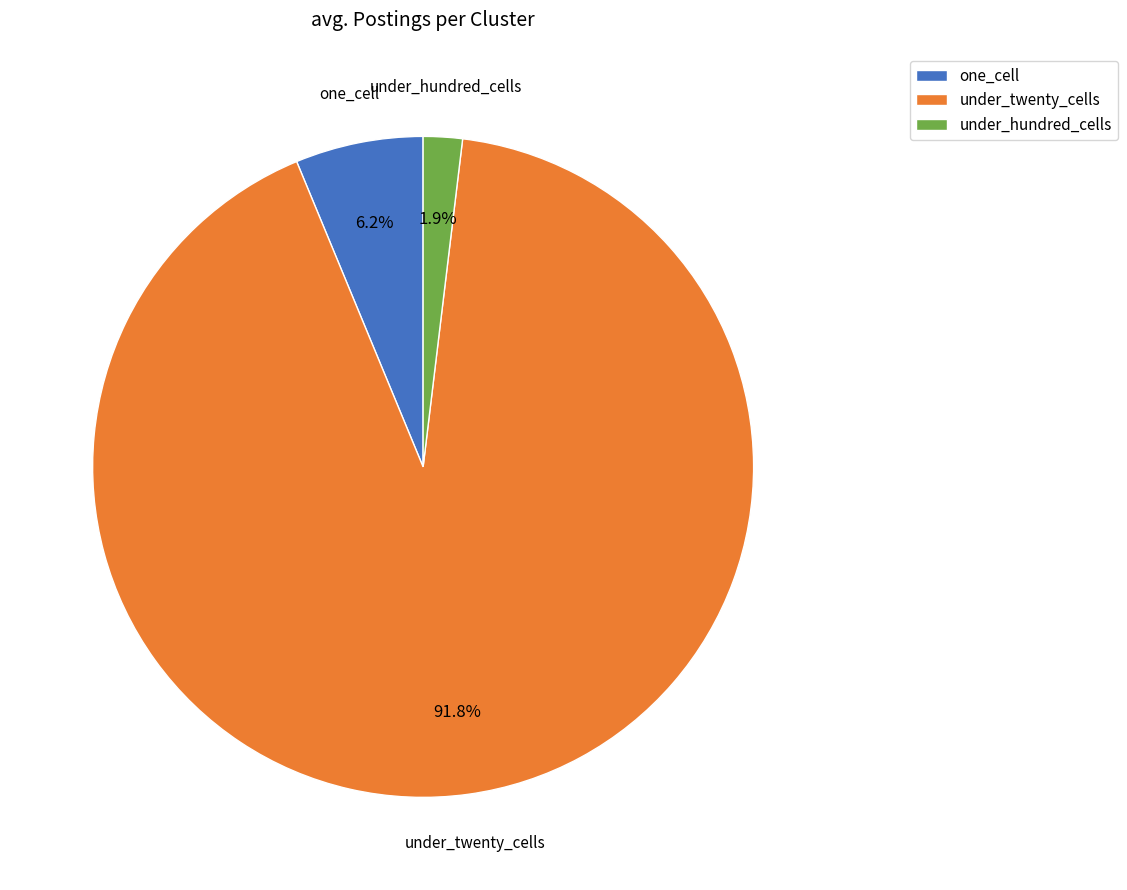

How many segments does this pie chart have?

3